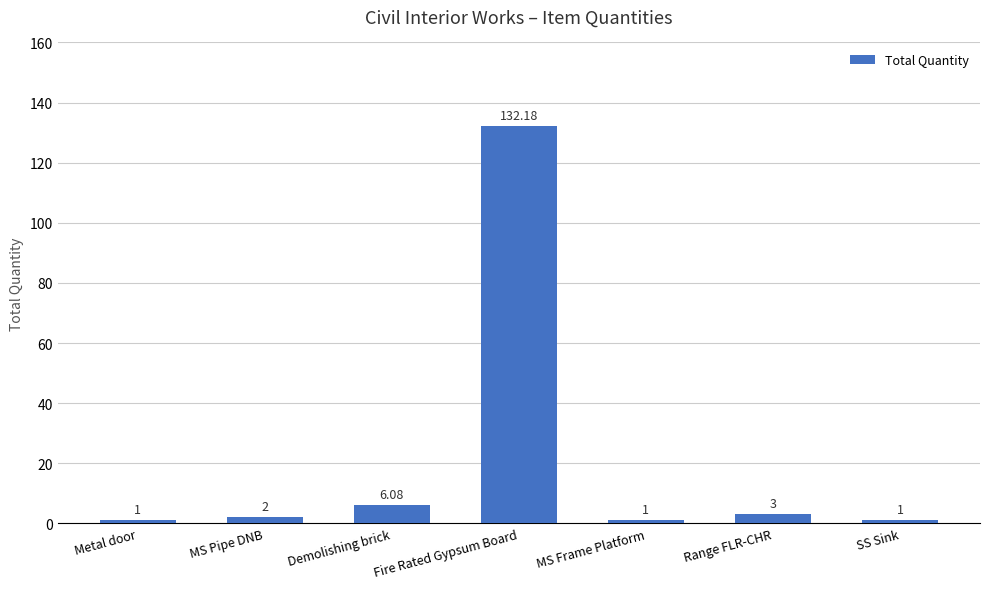

What is the difference between the second highest and second lowest values?

5.1